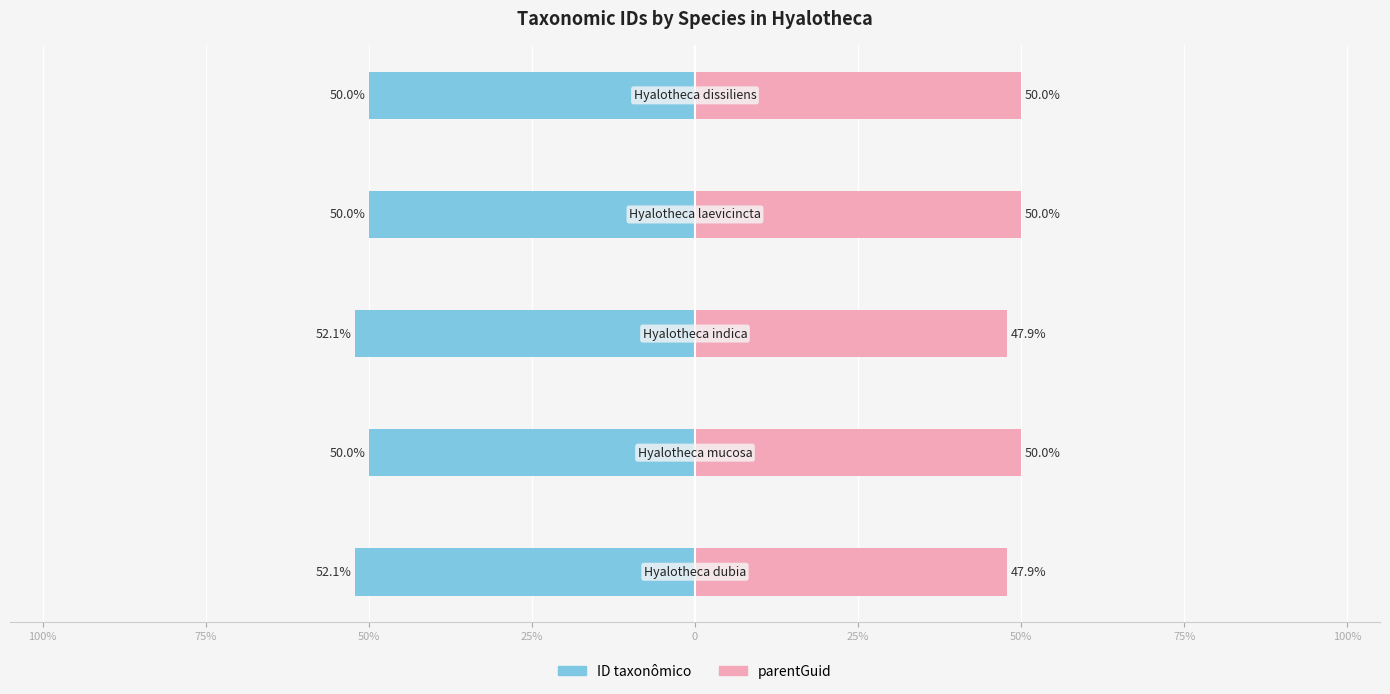

What is the average value of the parentGuid series?

49.1